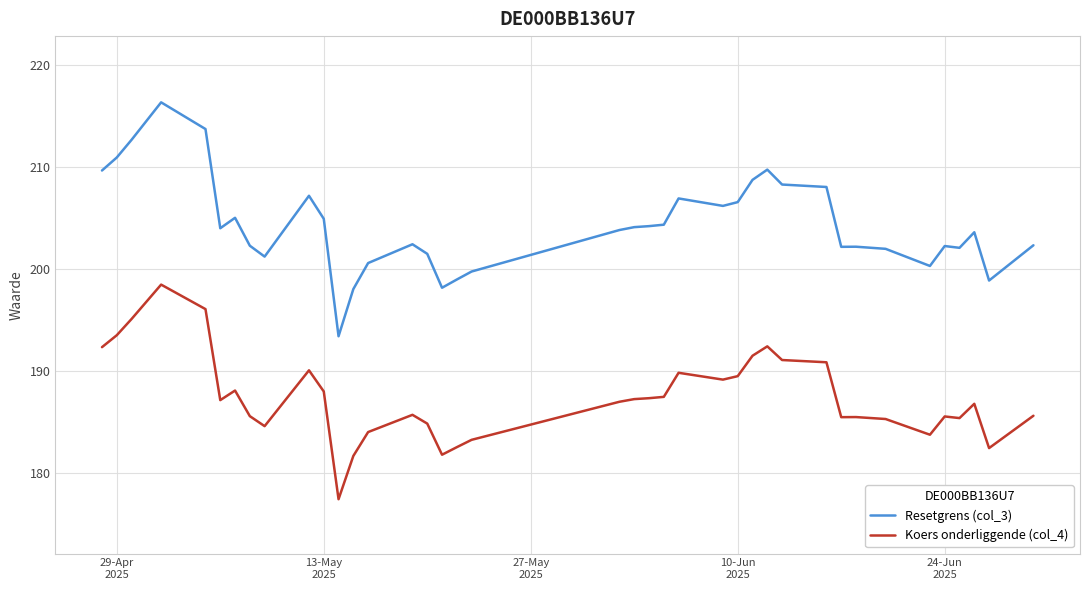

What is the difference between the maximum and minimum values in the Resetgrens (col_3) series?

22.9